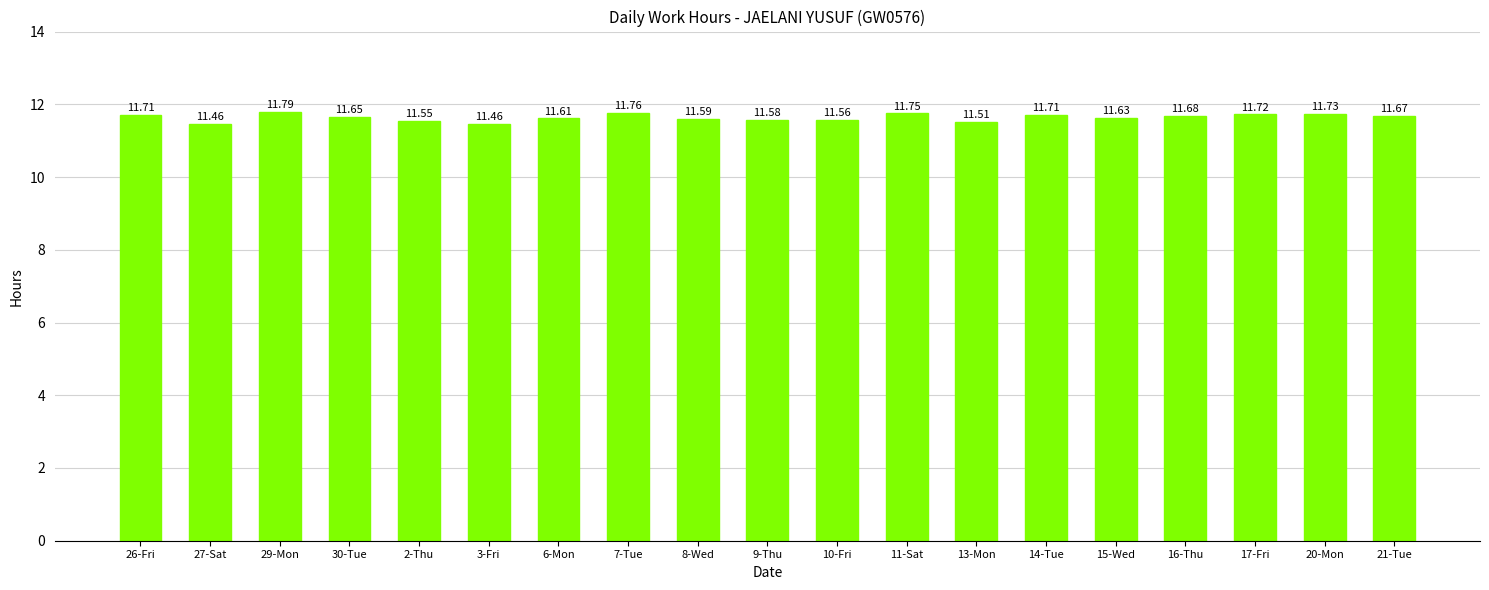

What is the ratio of the value at 27-Sat to the value at 9-Thu?

1.0